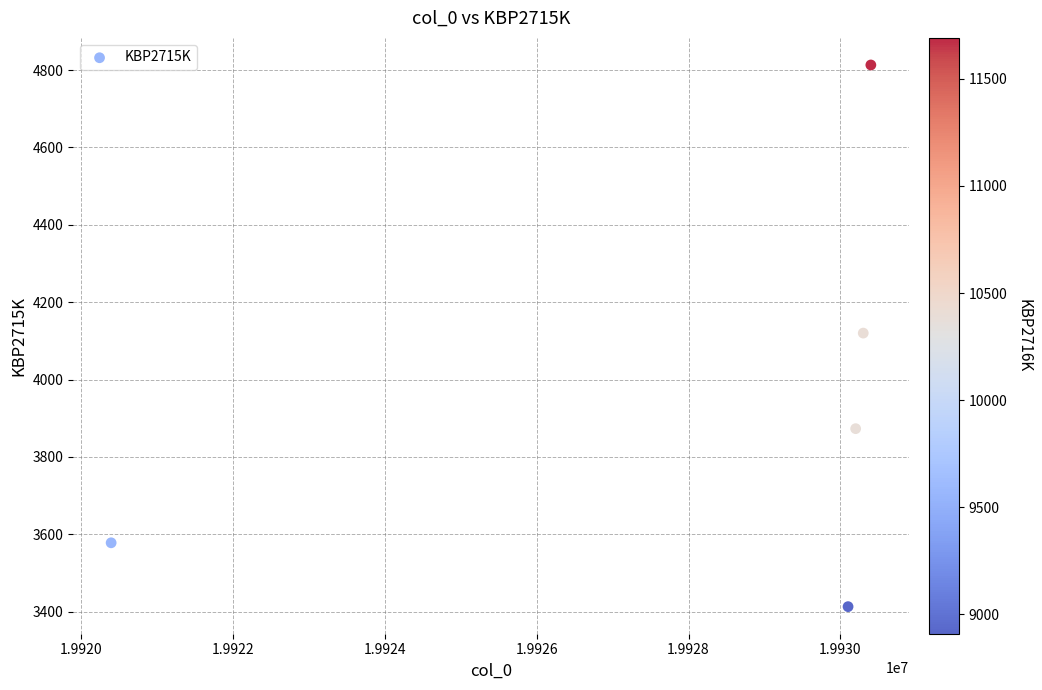

What is the average X value?

19928280